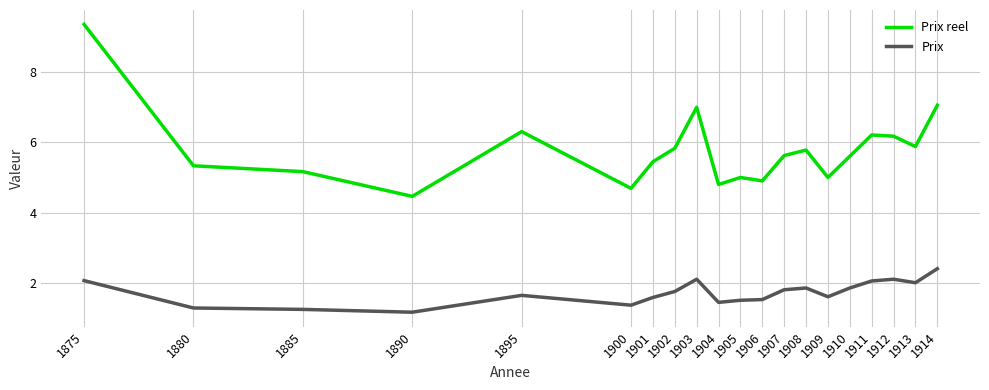

At 1904, list the series in order from largest to smallest.

Prix reel, Prix